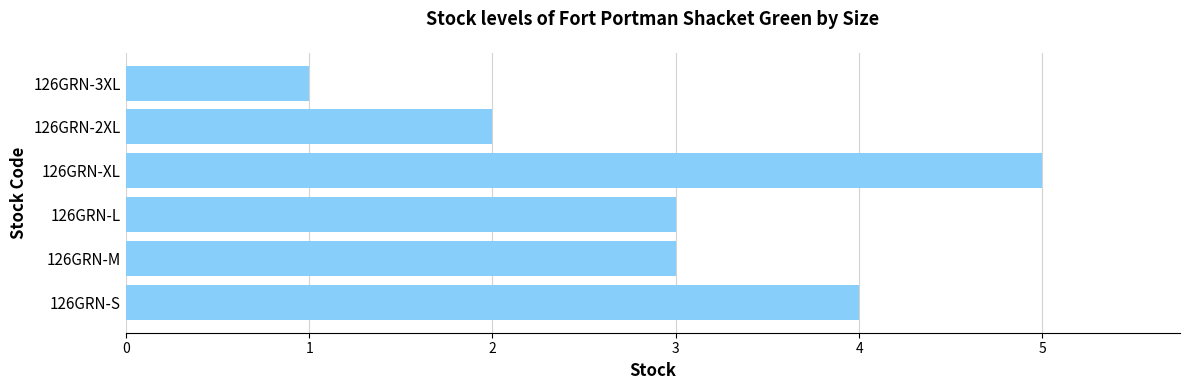

What is the sum of all values?

18